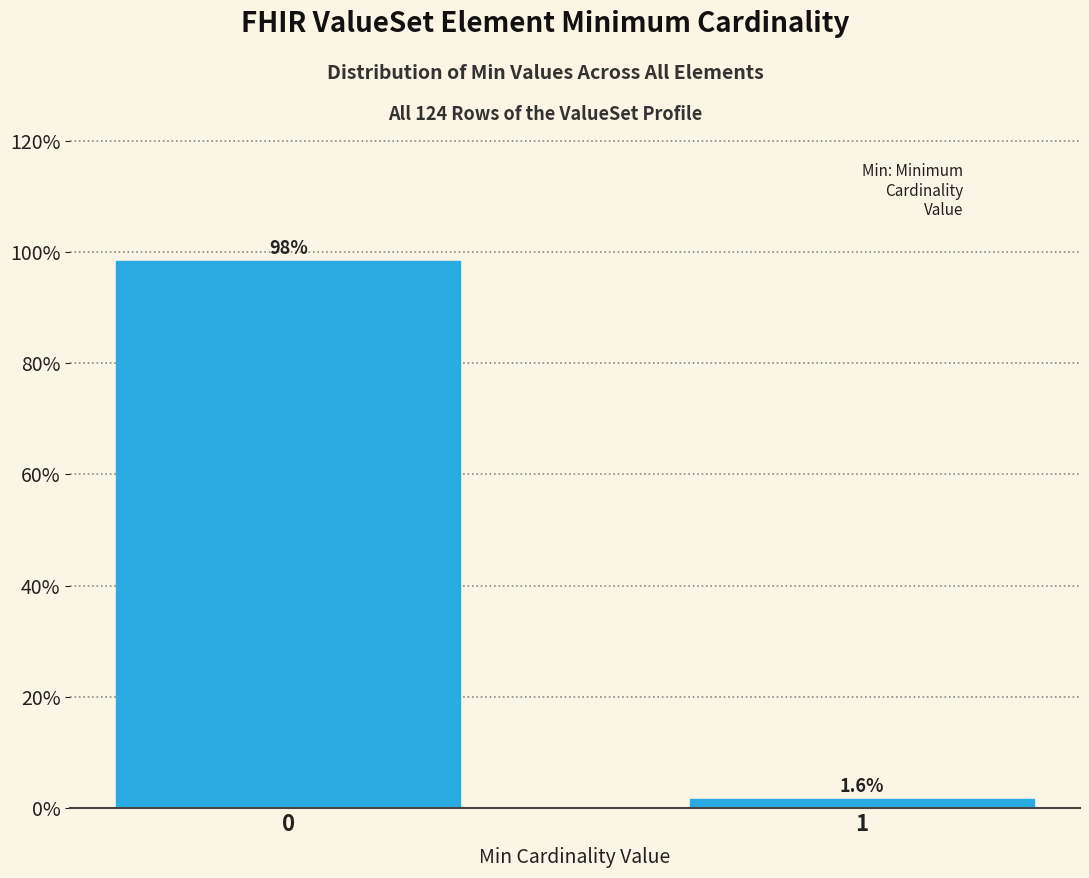

Reading right to left, list all the values displayed in this chart.

1=1.6	0=98.4